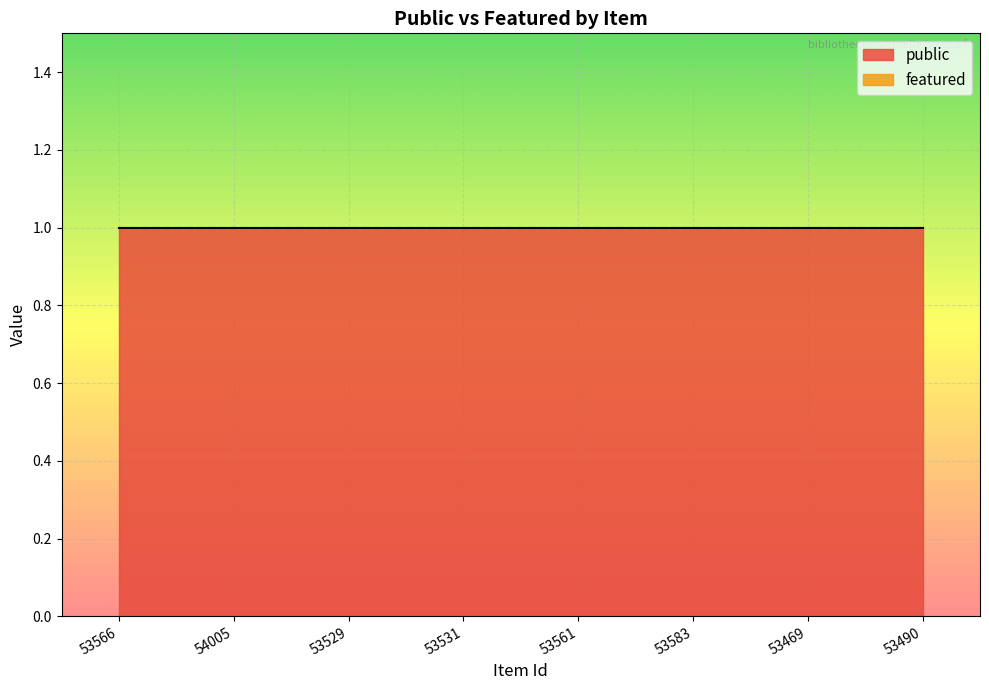

Rank the series by their maximum value, from lowest to highest.

featured, public